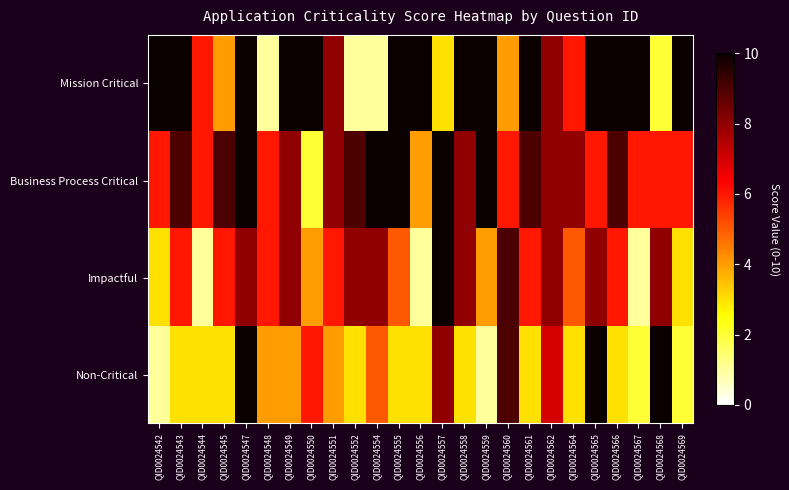

Reading left to right, transcribe all the data shown in this chart.

Mission Critical: QID0024542=10	QID0024543=10	QID0024544=6	QID0024545=4	QID0024547=10	QID0024548=1	QID0024549=10	QID0024550=10	QID0024551=8	QID0024552=1	QID0024554=1	QID0024555=10	QID0024556=10	QID0024557=3	QID0024558=10	QID0024559=10	QID0024560=4	QID0024561=10	QID0024562=8	QID0024564=6	QID0024565=10	QID0024566=10	QID0024567=10	QID0024568=2	QID0024569=10
Business Process Critical: QID0024542=6	QID0024543=9	QID0024544=6	QID0024545=9	QID0024547=10	QID0024548=6	QID0024549=8	QID0024550=2	QID0024551=8	QID0024552=9	QID0024554=10	QID0024555=10	QID0024556=4	QID0024557=10	QID0024558=8	QID0024559=10	QID0024560=6	QID0024561=9	QID0024562=8	QID0024564=8	QID0024565=6	QID0024566=9	QID0024567=6	QID0024568=6	QID0024569=6
Impactful: QID0024542=3	QID0024543=6	QID0024544=1	QID0024545=6	QID0024547=8	QID0024548=6	QID0024549=8	QID0024550=4	QID0024551=6	QID0024552=8	QID0024554=8	QID0024555=5	QID0024556=1	QID0024557=10	QID0024558=8	QID0024559=4	QID0024560=9	QID0024561=6	QID0024562=8	QID0024564=5	QID0024565=8	QID0024566=6	QID0024567=1	QID0024568=8	QID0024569=3
Non-Critical: QID0024542=1	QID0024543=3	QID0024544=3	QID0024545=3	QID0024547=10	QID0024548=4	QID0024549=4	QID0024550=6	QID0024551=4	QID0024552=3	QID0024554=5	QID0024555=3	QID0024556=3	QID0024557=8	QID0024558=3	QID0024559=1	QID0024560=9	QID0024561=3	QID0024562=7	QID0024564=3	QID0024565=10	QID0024566=3	QID0024567=2	QID0024568=10	QID0024569=2